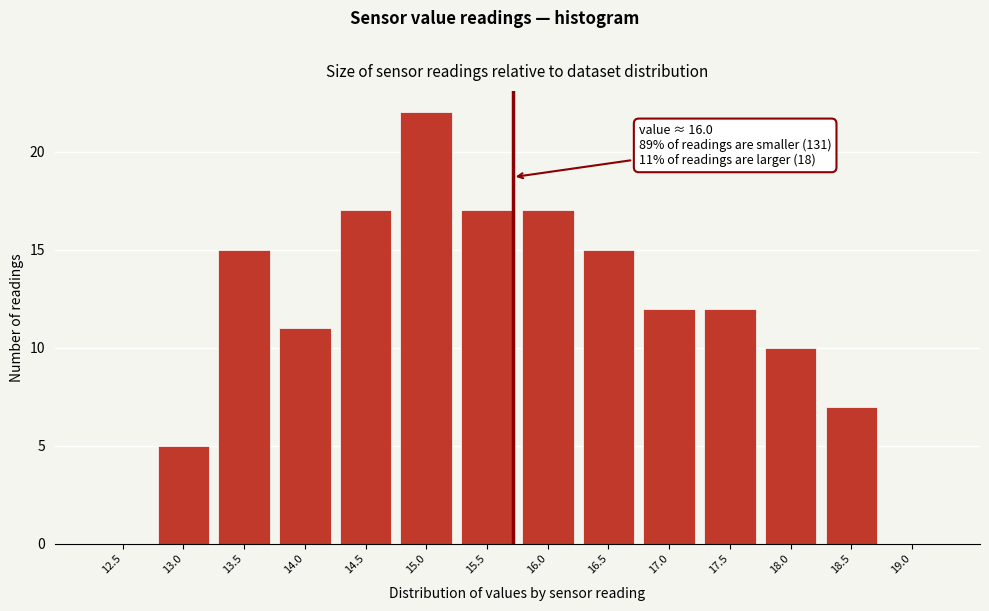

Reading left to right, list all the values displayed in this chart.

12.5=0	13.0=5	13.5=15	14.0=11	14.5=17	15.0=22	15.5=17	16.0=17	16.5=15	17.0=12	17.5=12	18.0=10	18.5=7	19.0=0